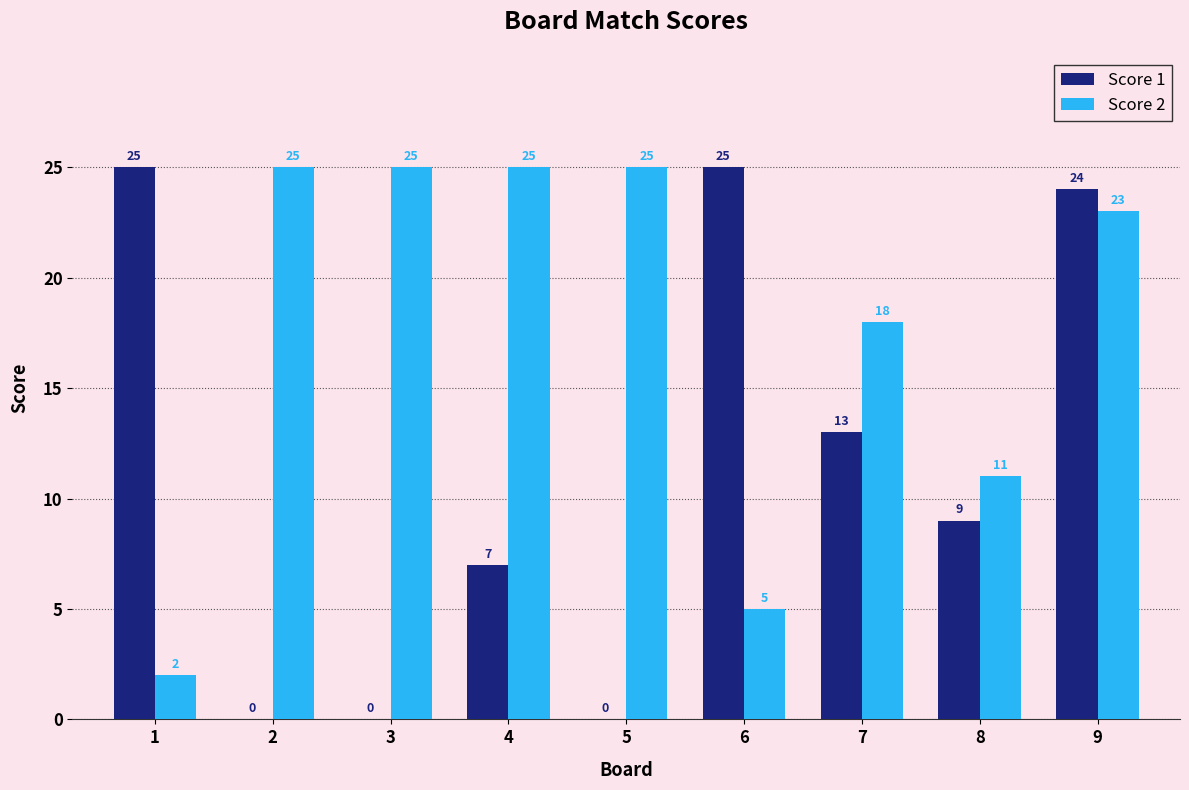

Is the value of Score 2 at 4 greater than the value of Score 1 at 8?

Yes